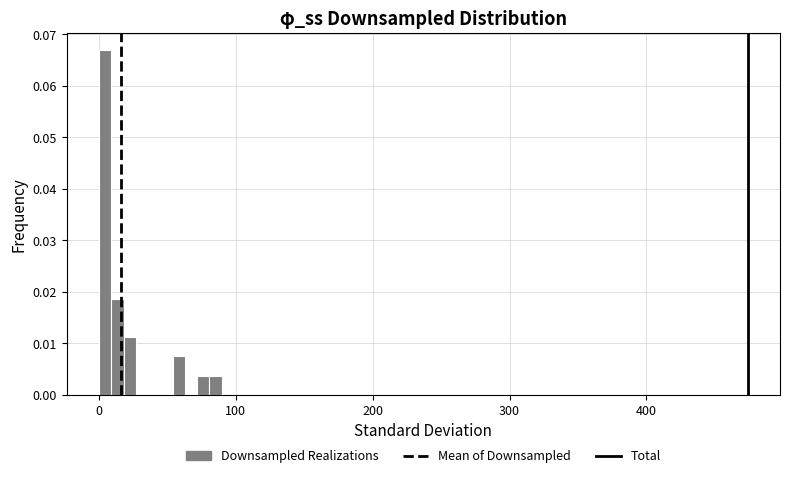

Around what value on the x-axis is the tallest bar? Give the approximate position of its centre, as read against the axis.

0